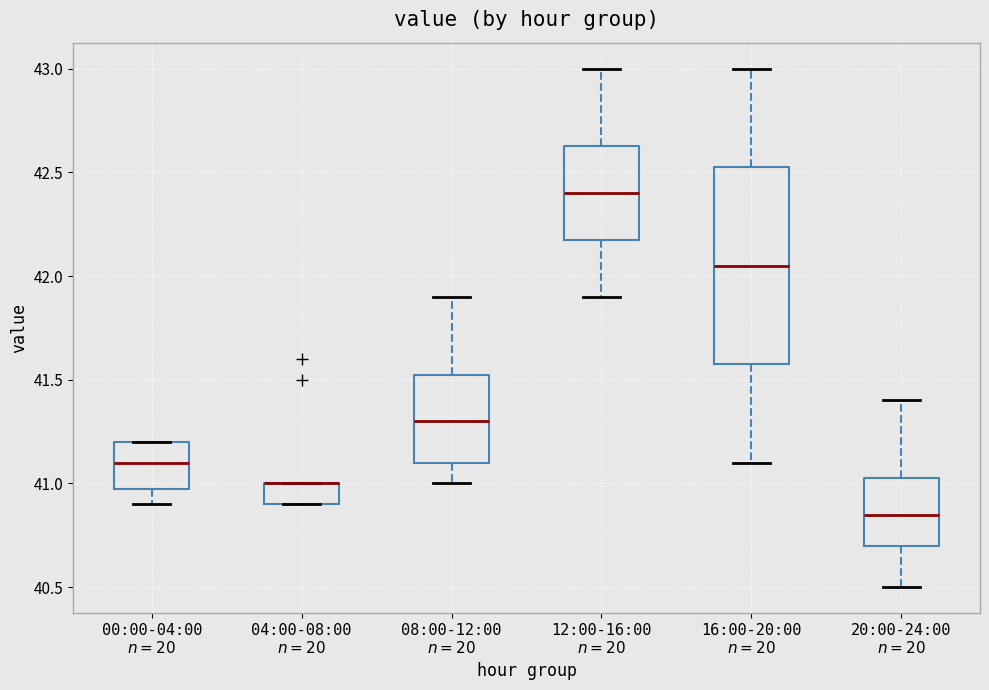

Which box is the tallest, from its lower edge to its upper edge?

16:00-20:00 $n=20$